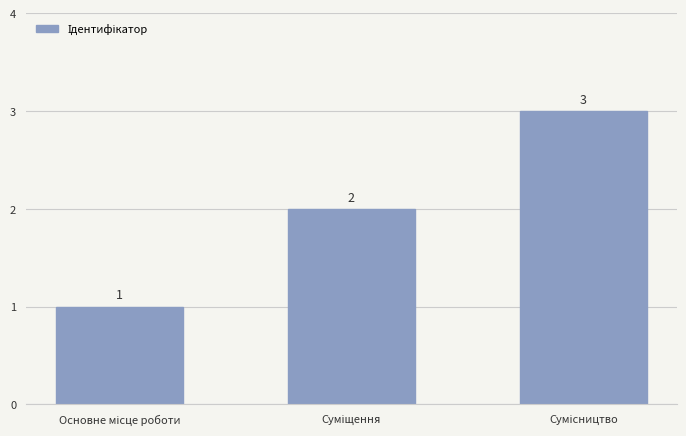

Count the values in the range 1 to 3.

3